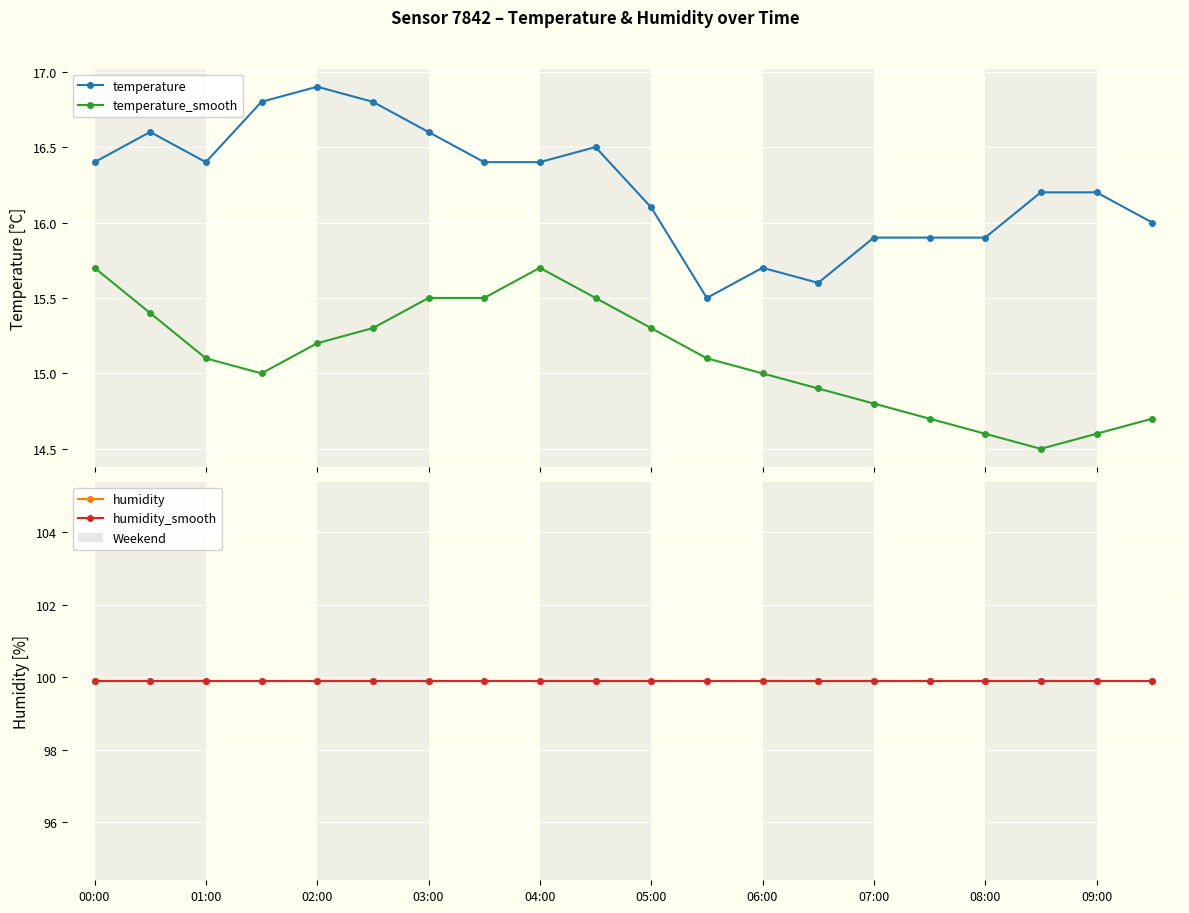

True or false: humidity_smooth has a value of 65.1 at 05:00.

False